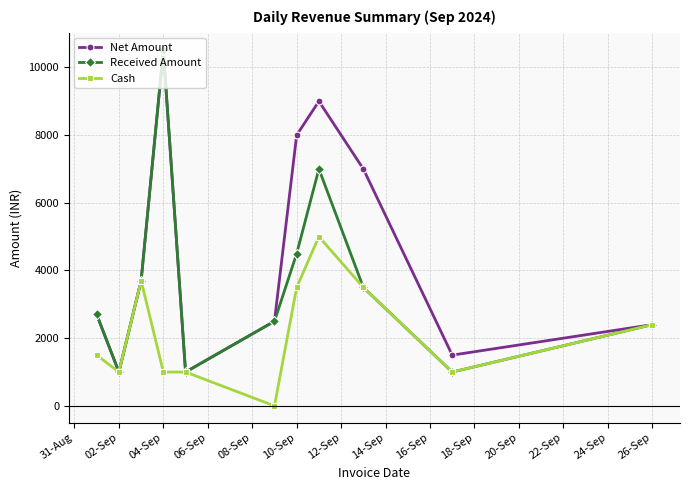

What is the minimum value for Received Amount?

1000